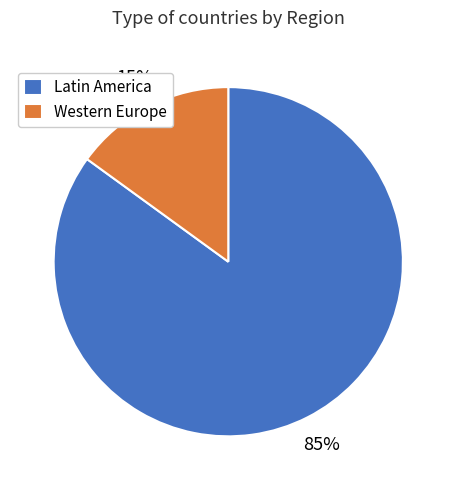

Which slice is the largest?

Latin America